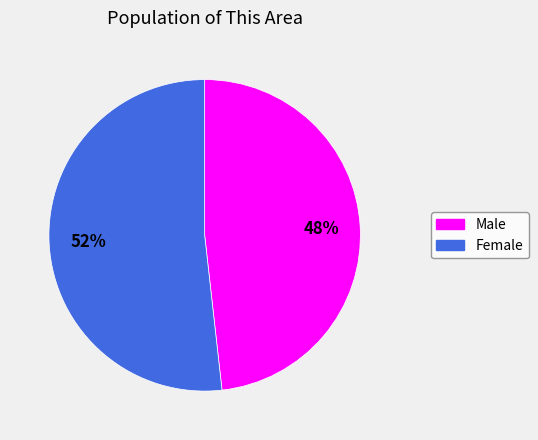

Is Female the majority of the pie?

Yes